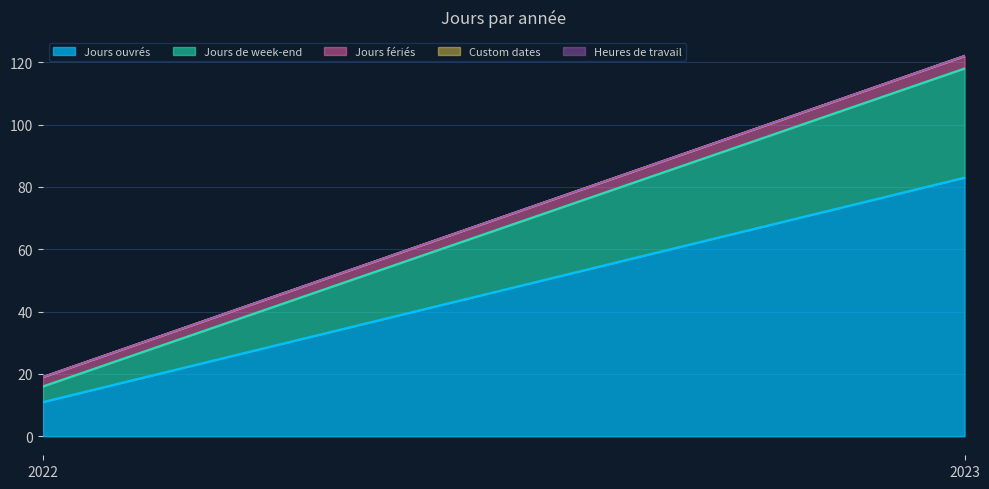

Between 2023 and 2022, which is larger?

2023